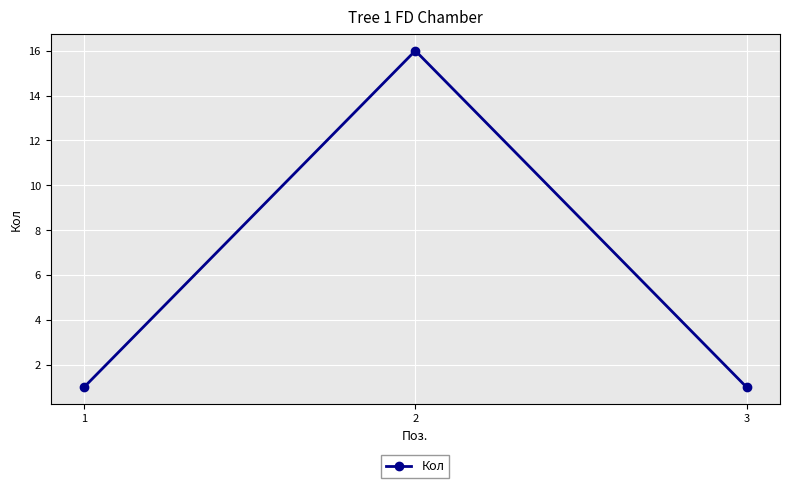

What is the average value?

6